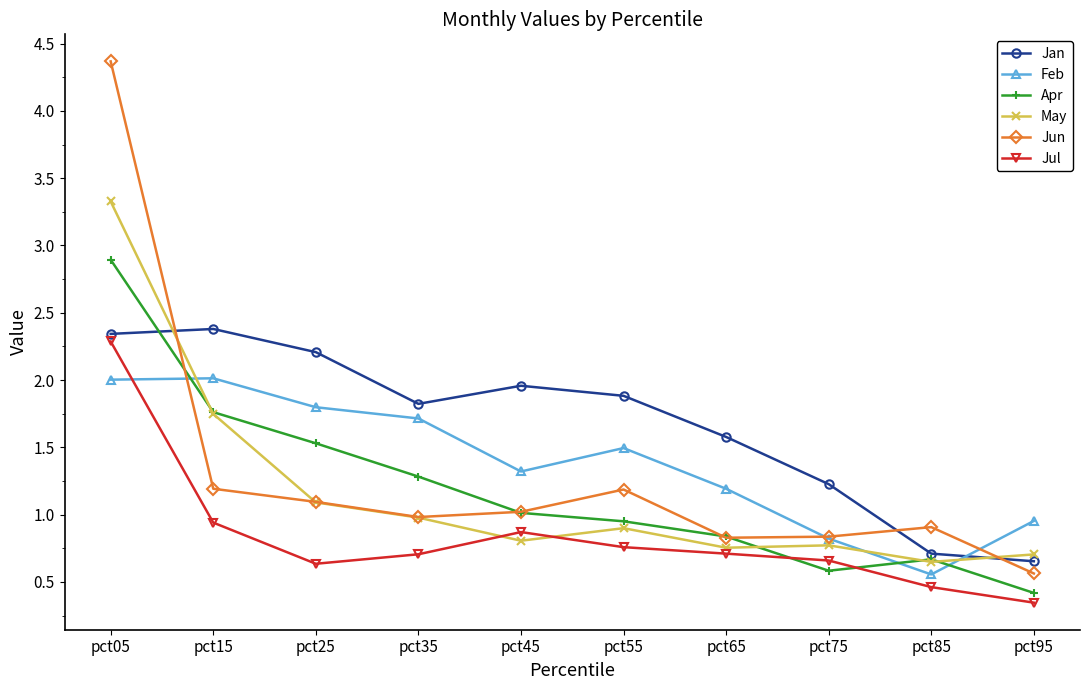

Between which two adjacent categories do Feb and Jun first intersect?

pct05 and pct15